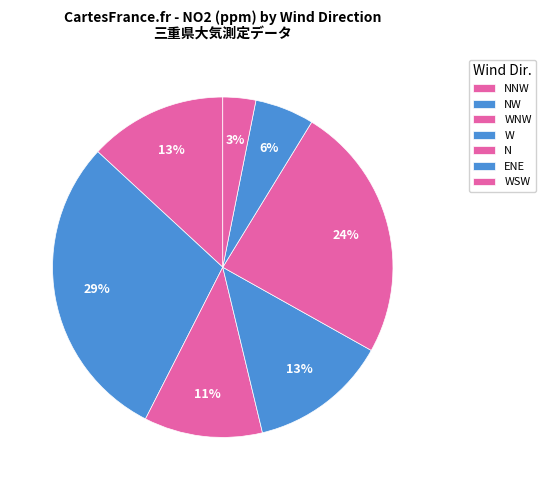

To the nearest percent, what portion does W represent?

13%